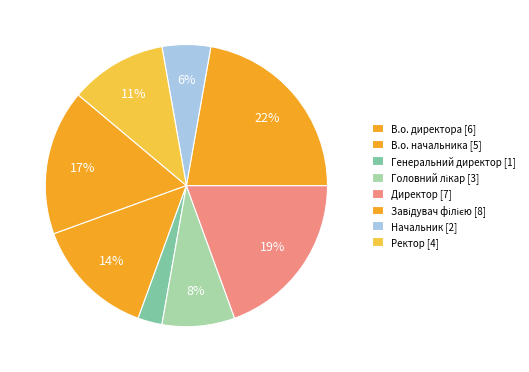

Does any single category account for the majority?

No